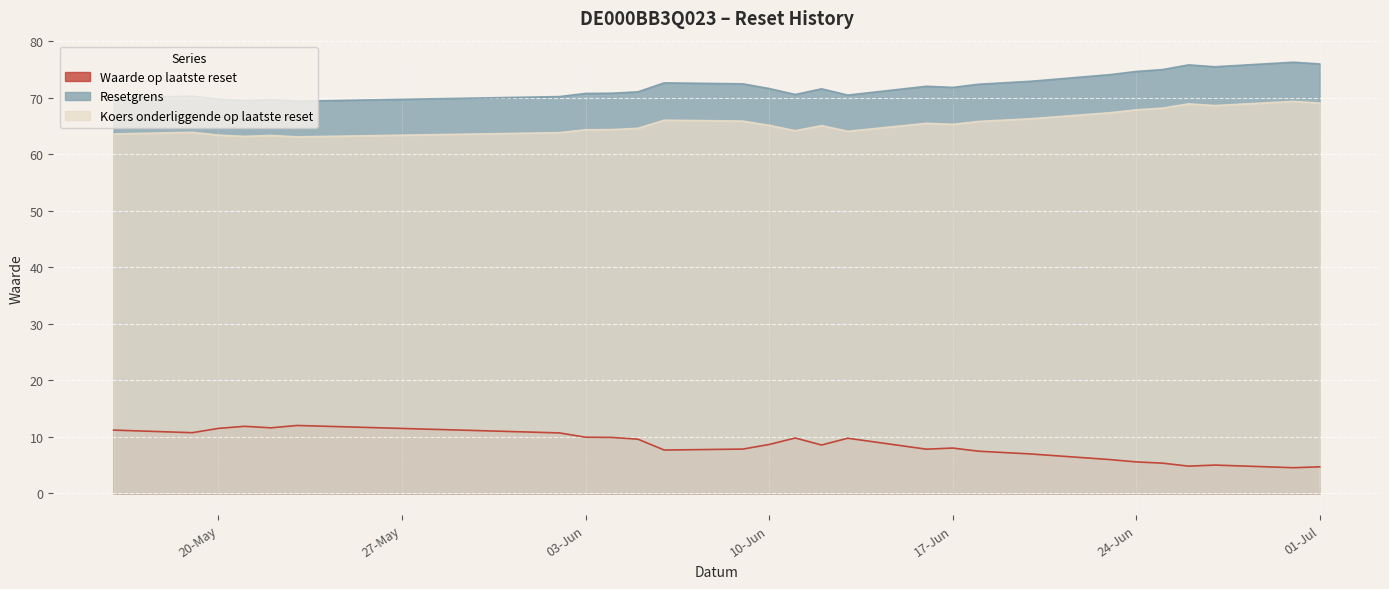

At which label does Resetgrens reach its peak?

2025-06-30